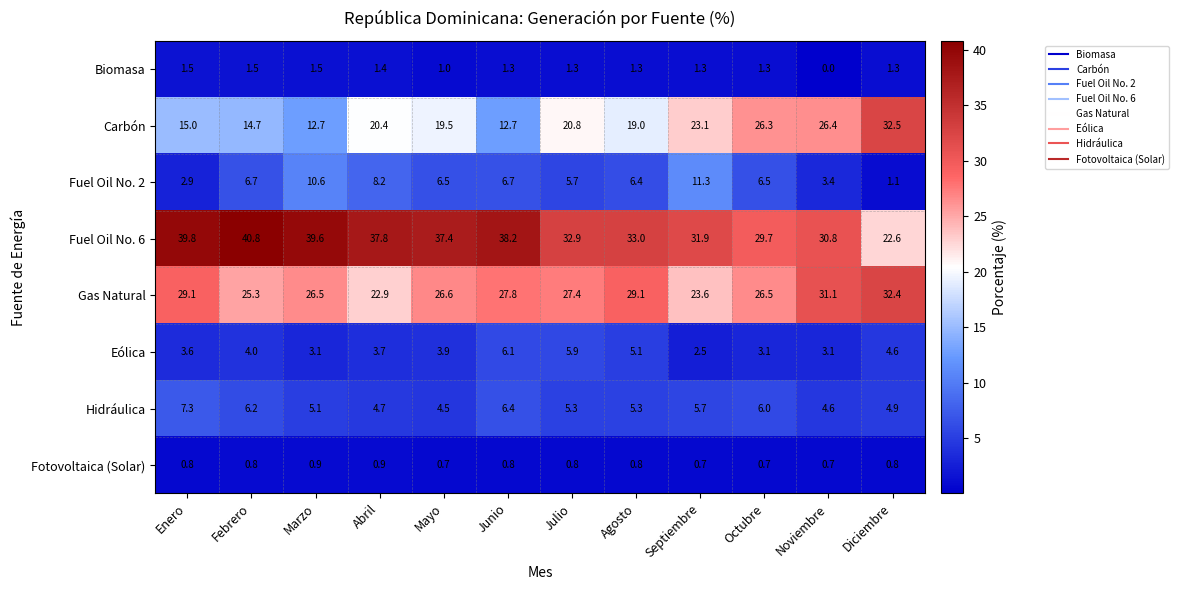

Between Mayo and Noviembre, which series saw the biggest shift?

Carbón